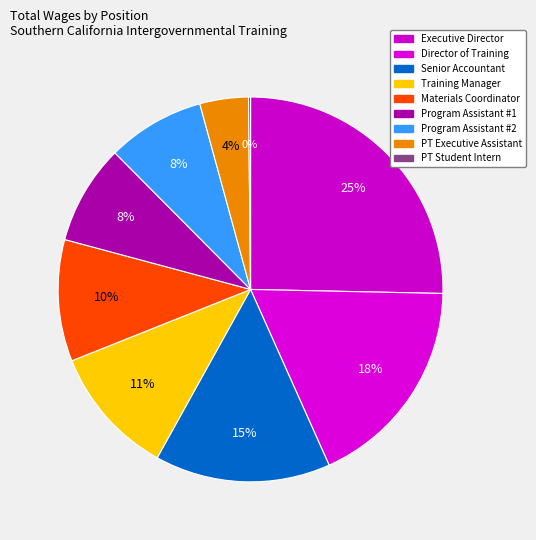

What is the ratio of the value at Executive Director to the value at Director of Training?

1.4